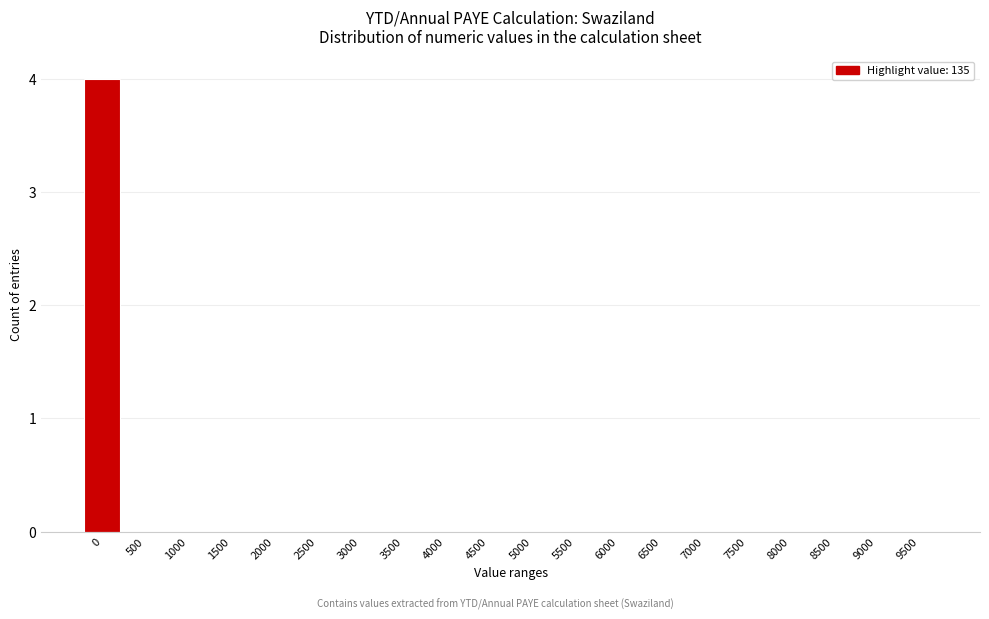

Reading left to right, extract all data points from this chart.

0=4	500=0	1000=0	1500=0	2000=0	2500=0	3000=0	3500=0	4000=0	4500=0	5000=0	5500=0	6000=0	6500=0	7000=0	7500=0	8000=0	8500=0	9000=0	9500=0